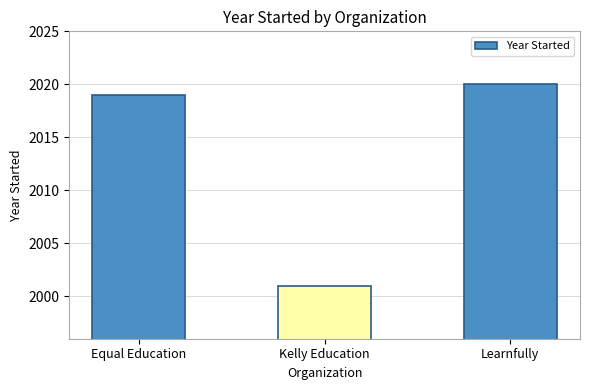

List the labels in order of value, largest first.

Learnfully, Equal Education, Kelly Education